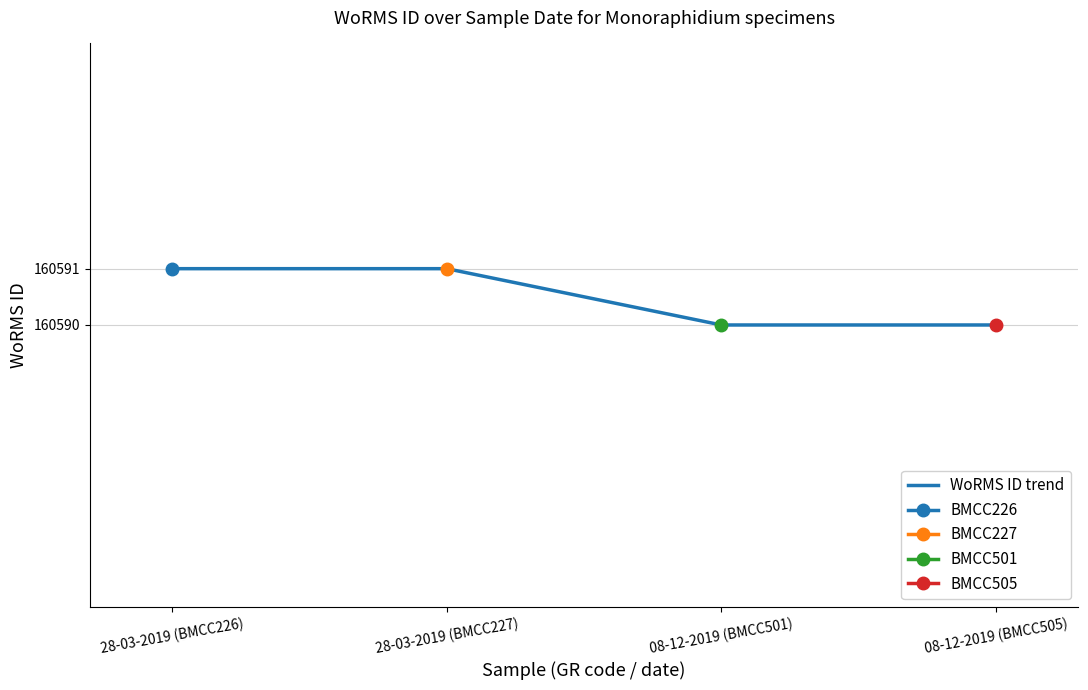

What is the sum of the values at 08-12-2019 (BMCC505) and 28-03-2019 (BMCC226)?

321181